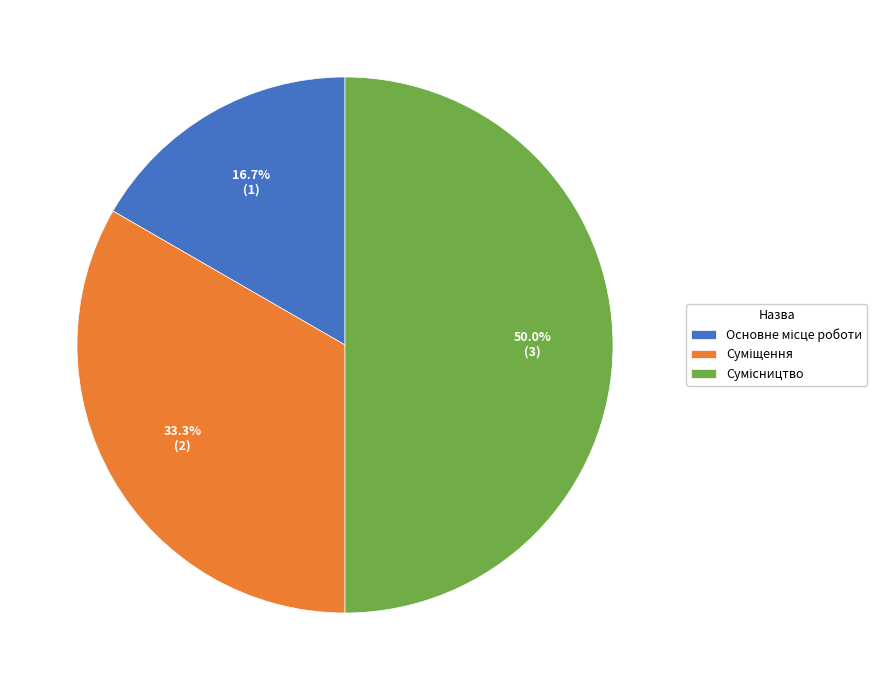

How many segments does this pie chart have?

3